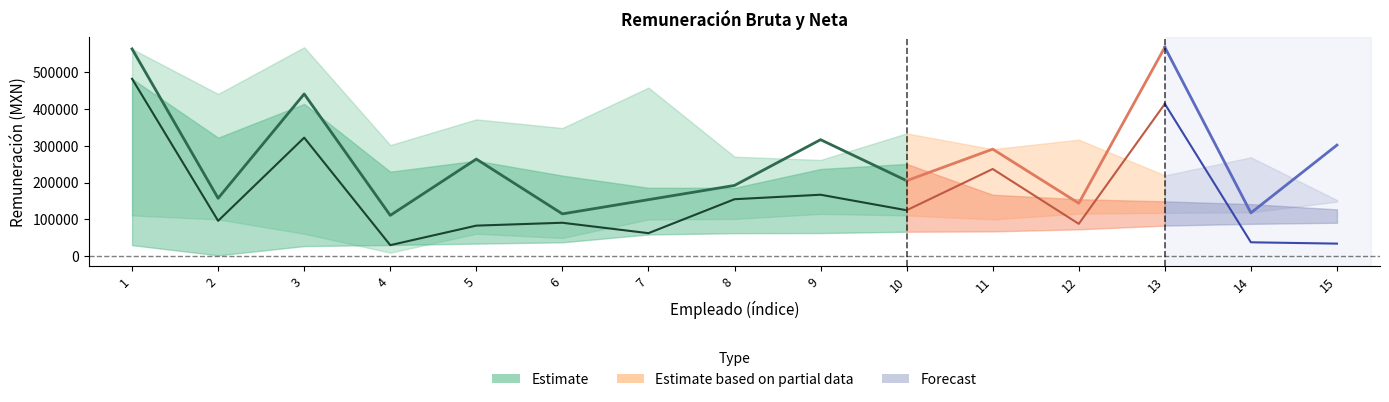

At which label does bruta_upper first exceed 316649?

1